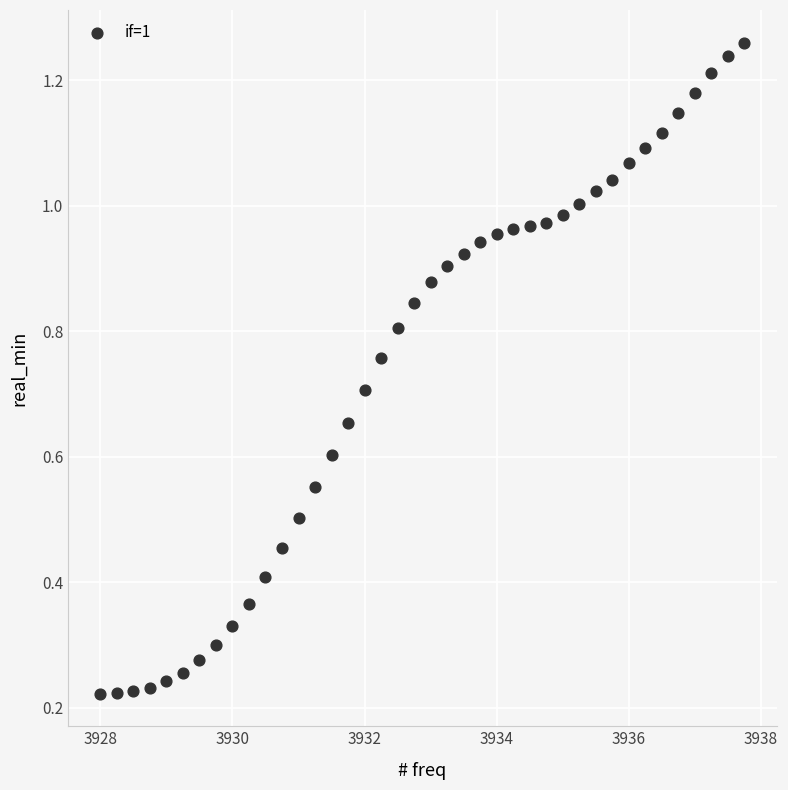

What is the range of X values (max minus min)?

9.8